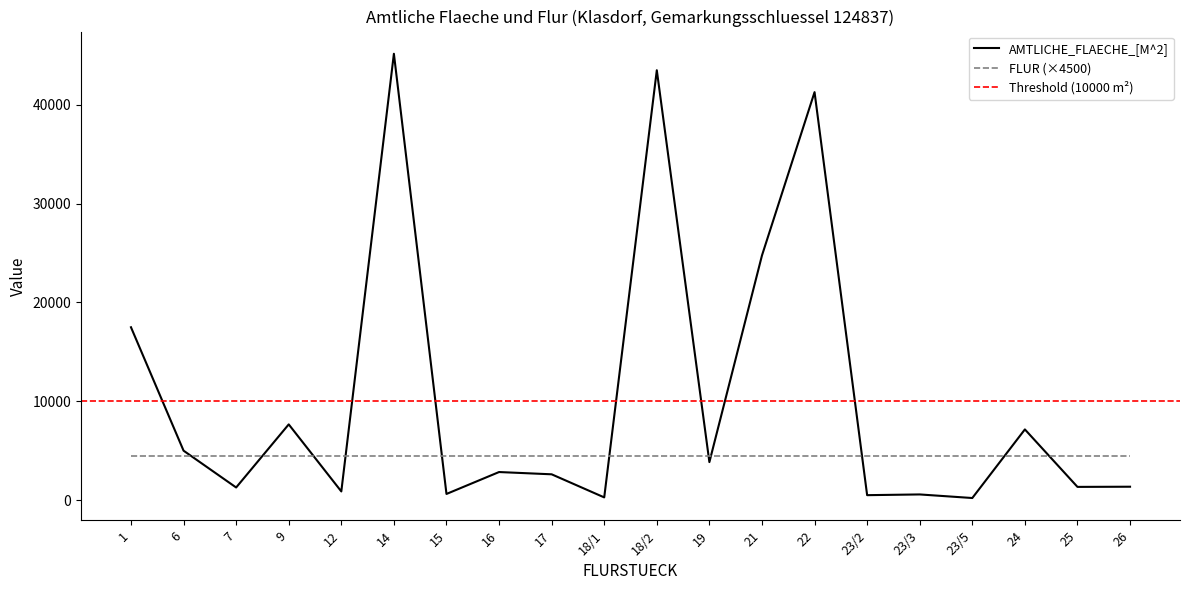

What is the ratio of the value at 12 to the value at 9?

0.1